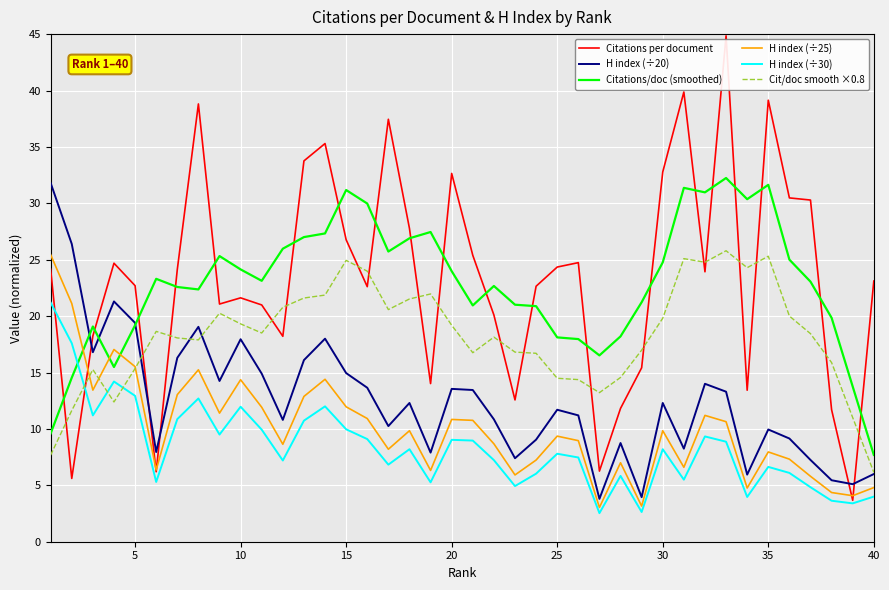

What are all the series names shown in the legend?

Citations per document, H index (÷20), Citations/doc (smoothed), H index (÷25), H index (÷30), Cit/doc smooth ×0.8